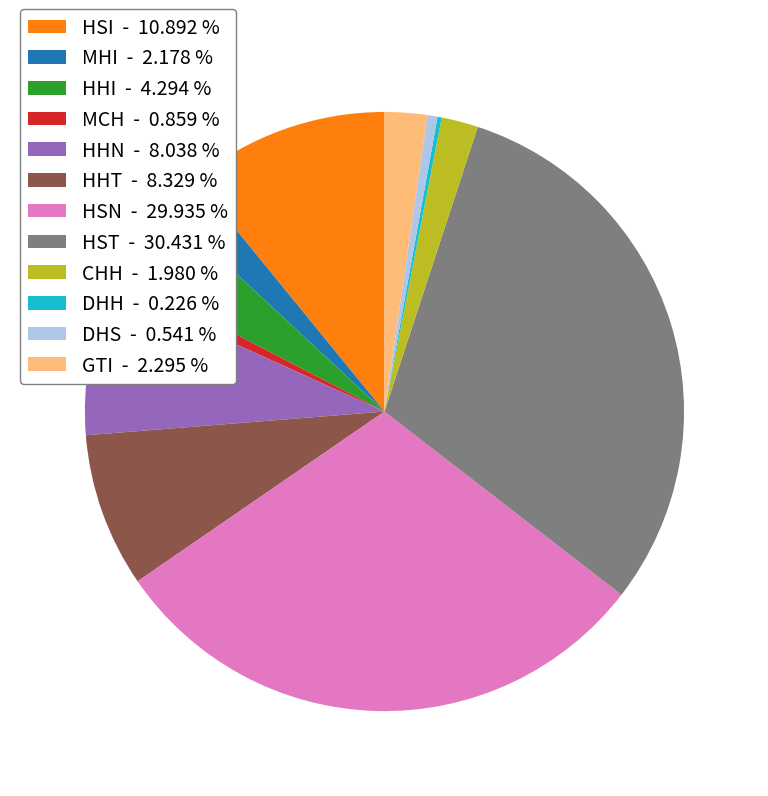

Approximately how many times larger is the value at HHI - 4.294 % compared to HHN - 8.038 %?

0.5